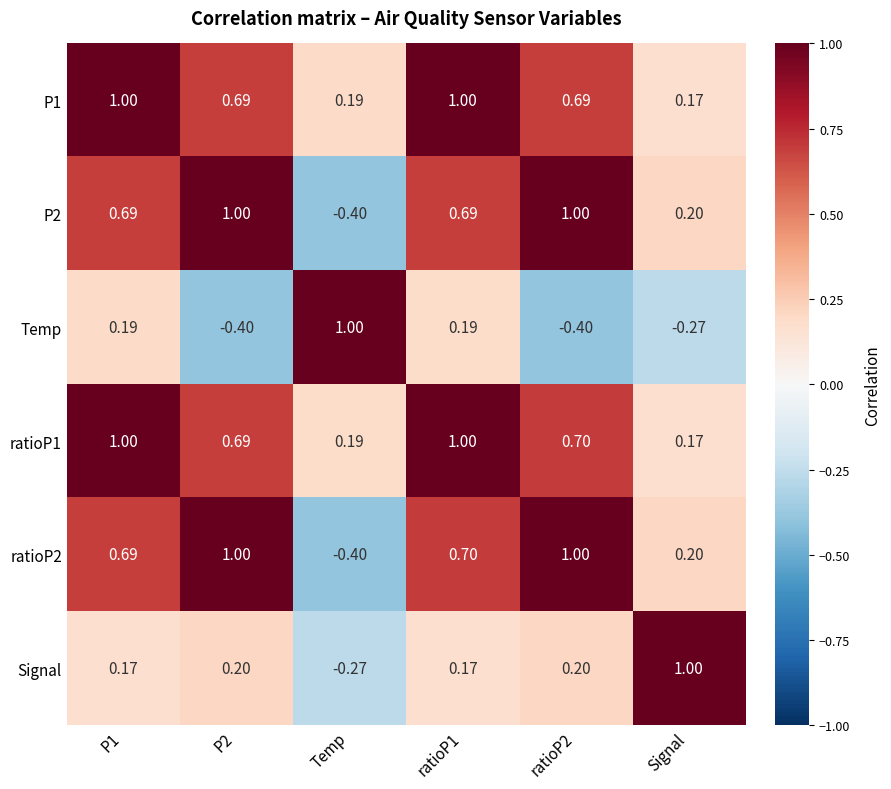

At which label does Signal reach its minimum?

Temp